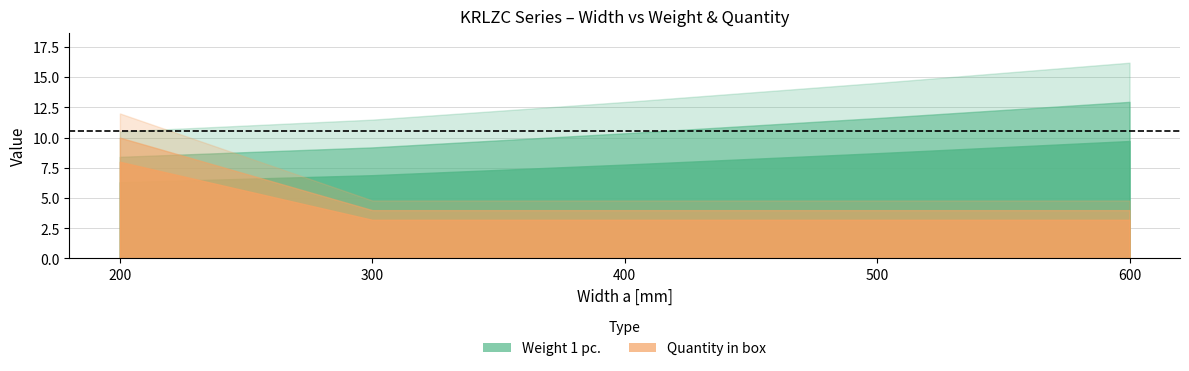

Which label corresponds to the largest value in the chart?

600